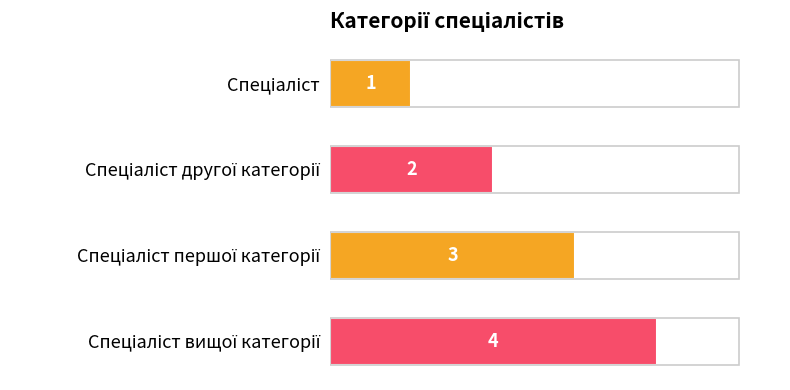

What is the difference between the maximum and minimum values?

3